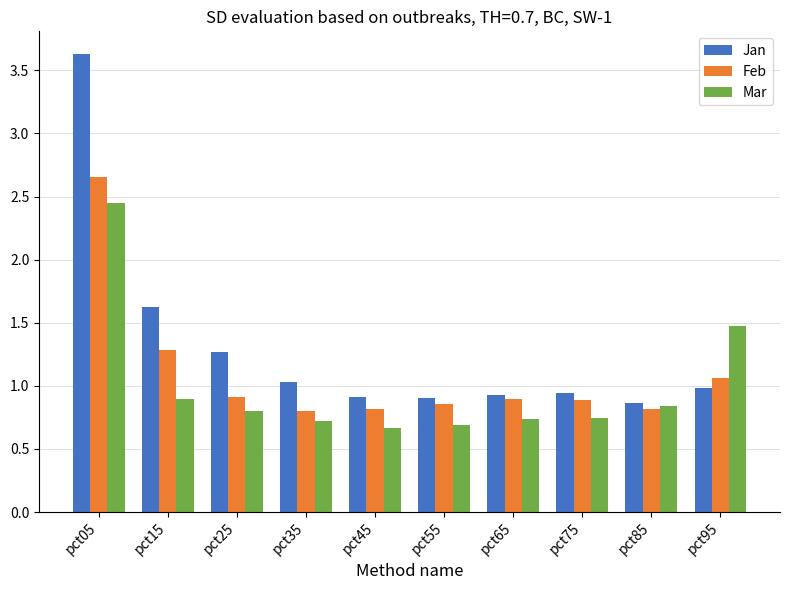

Rank the series by their maximum value, from lowest to highest.

Mar, Feb, Jan